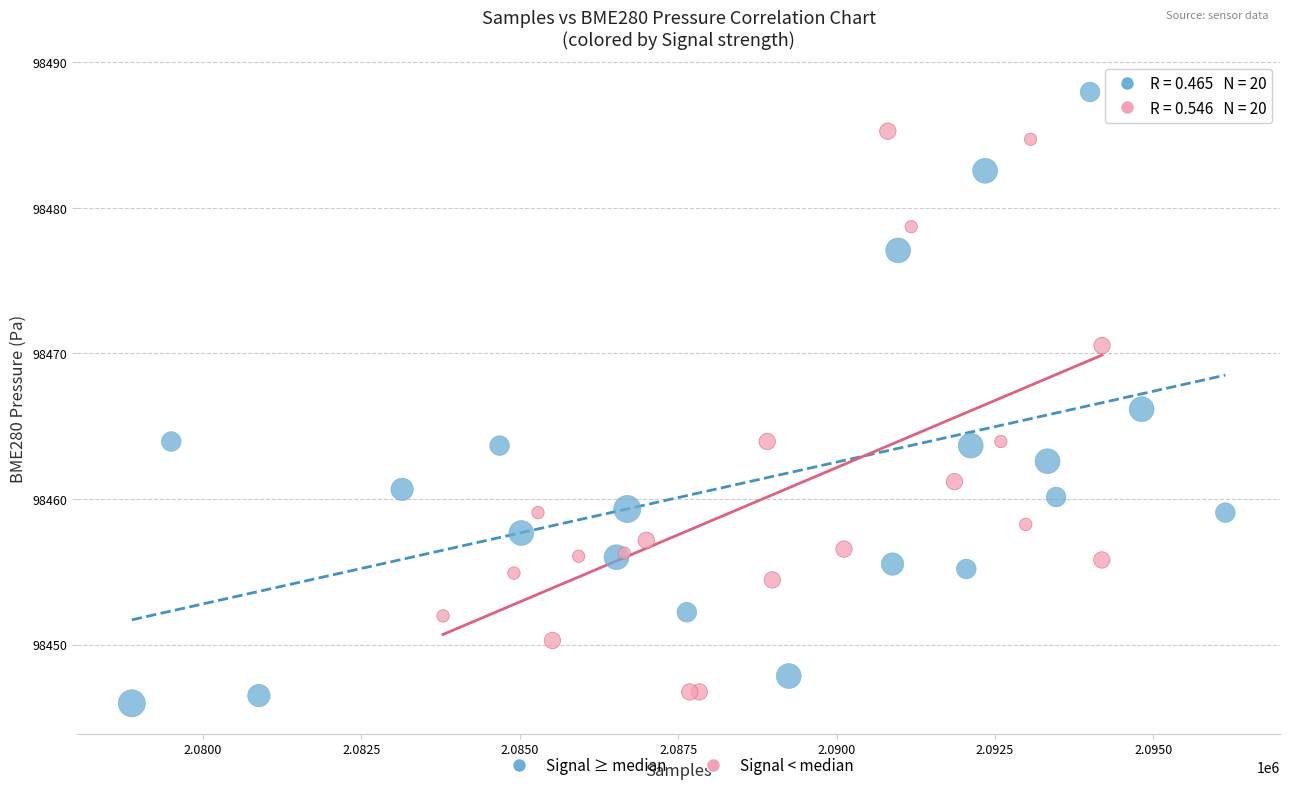

What are all the series names shown in the legend?

Signal ≥ median, Signal < median